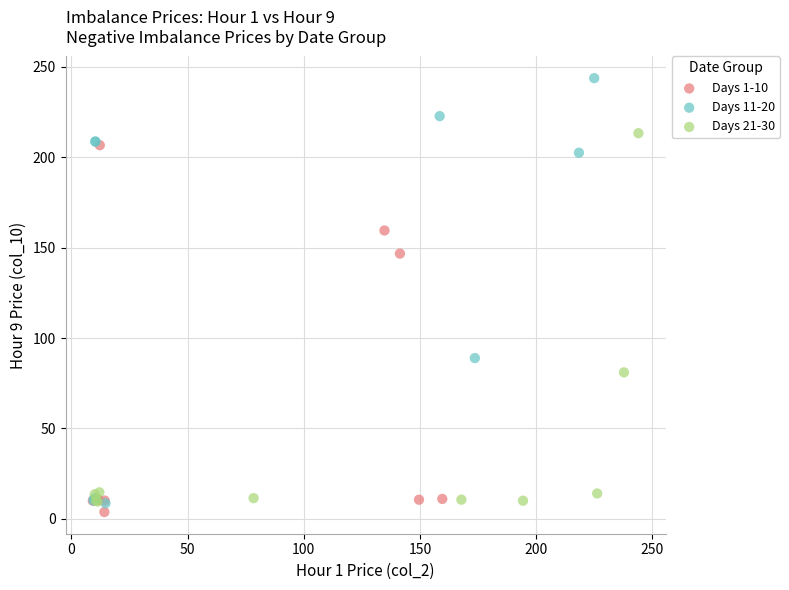

Which series reaches the maximum Y coordinate?

Days 11-20